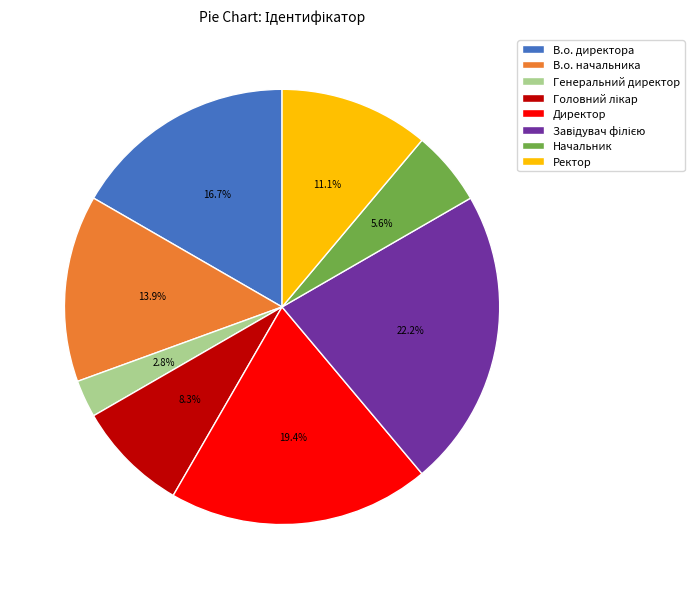

What is the total percentage of Директор and В.о. директора?

36.1%